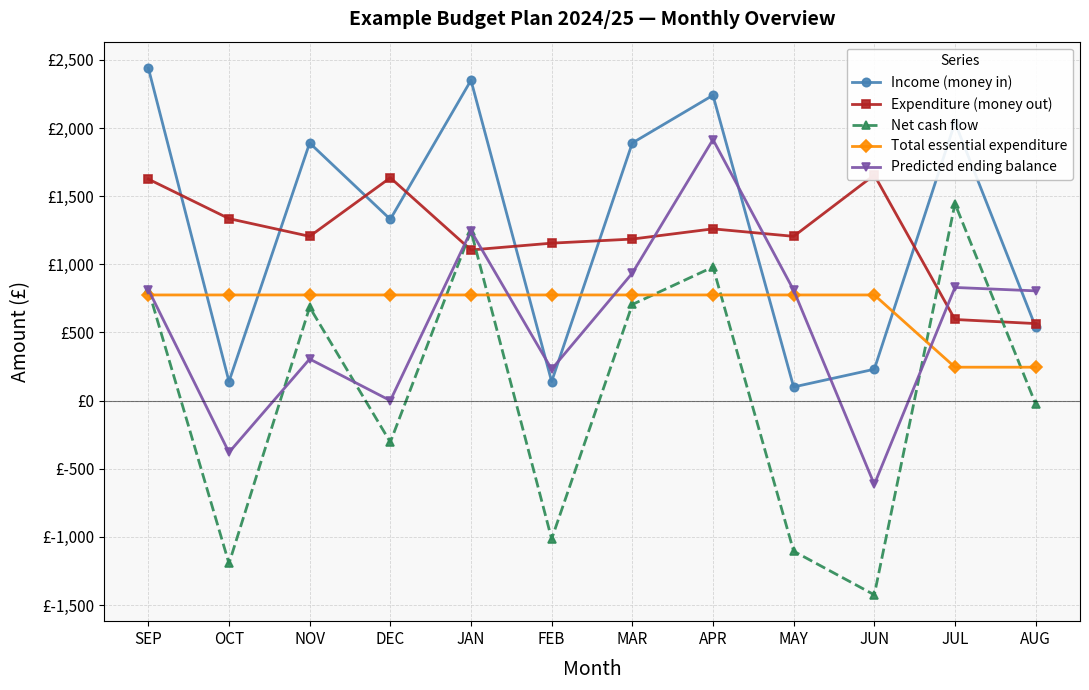

Which series has the largest range (max minus min)?

Net cash flow